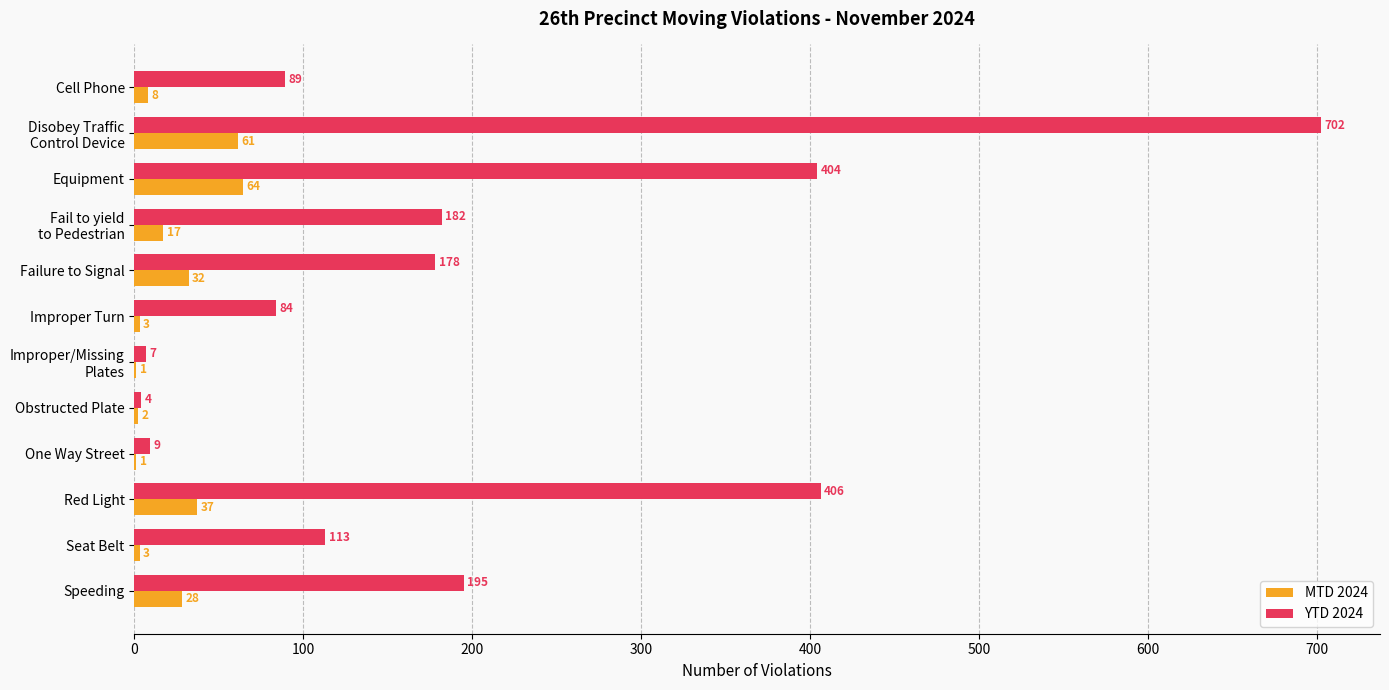

Which category has the highest value in the MTD 2024 series?

Equipment